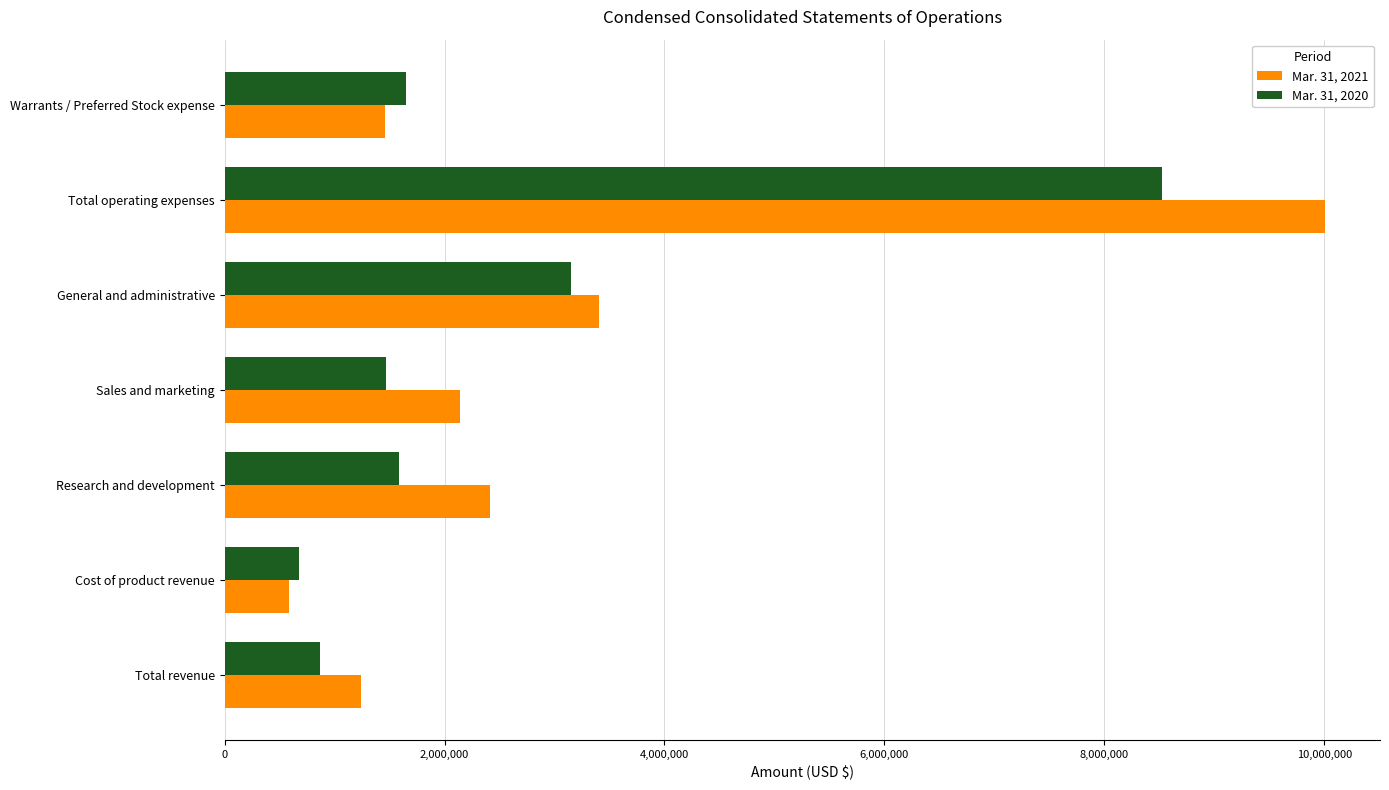

Is it true that Mar. 31, 2020 equals 676000 at Cost of product revenue?

True